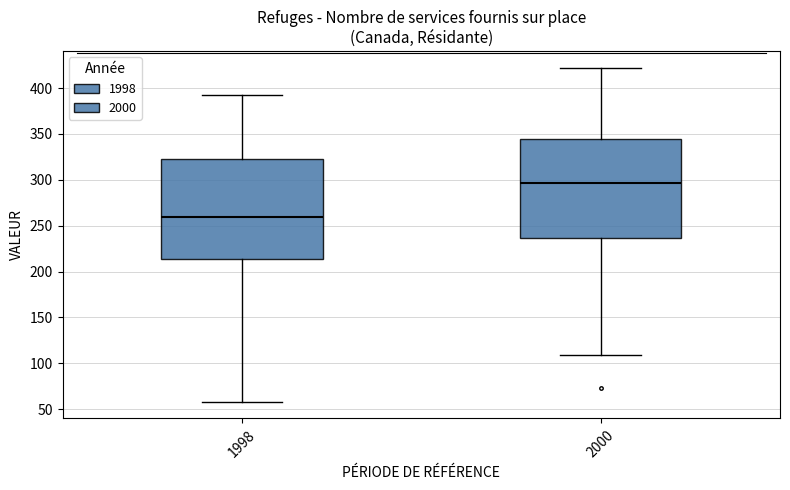

Where is the upper edge of the box at x = 1998 on the y-axis? The values are not printed on the chart, so give them approximately, as read against the axis.

325